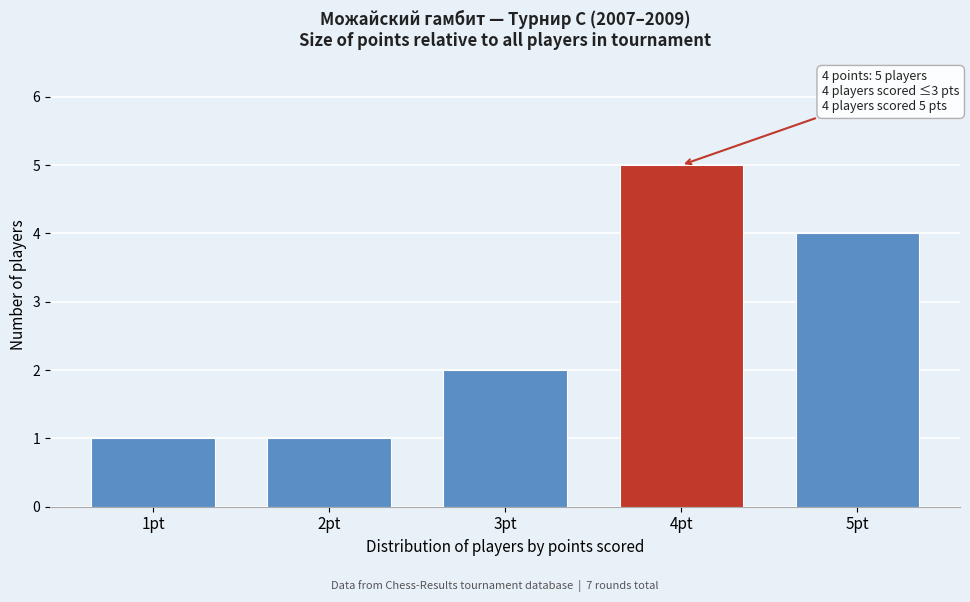

Reading right to left, extract all data points from this chart.

4	5	2	1	1